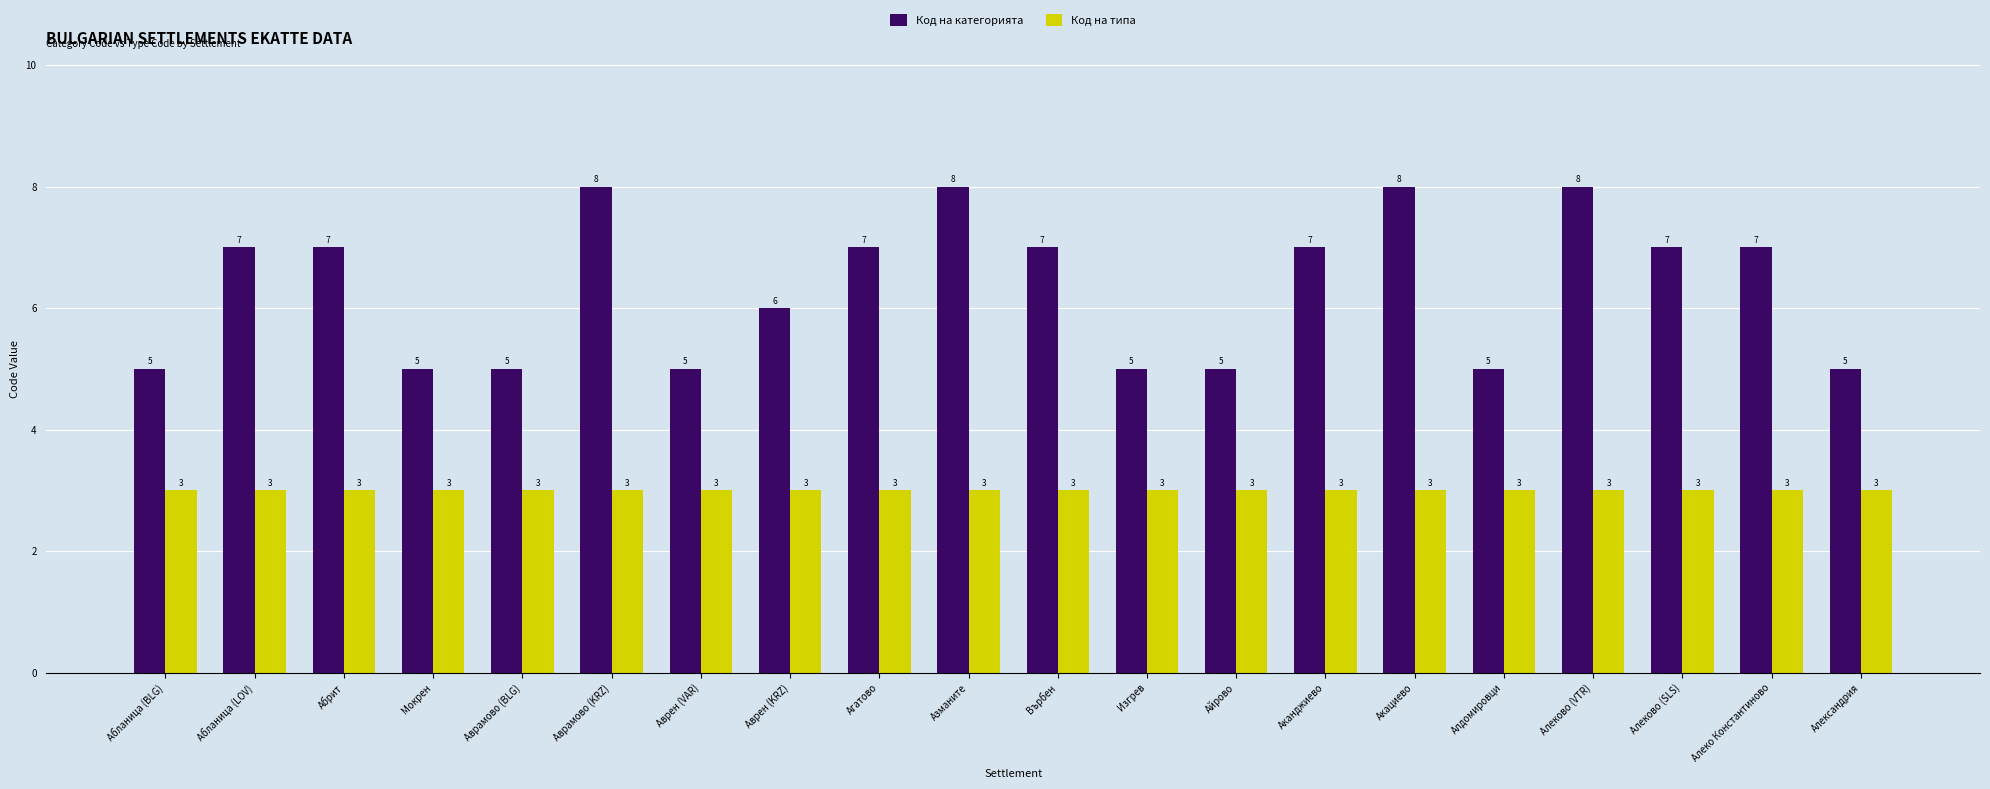

What are all the series names shown in the legend?

Код на категорията, Код на типа